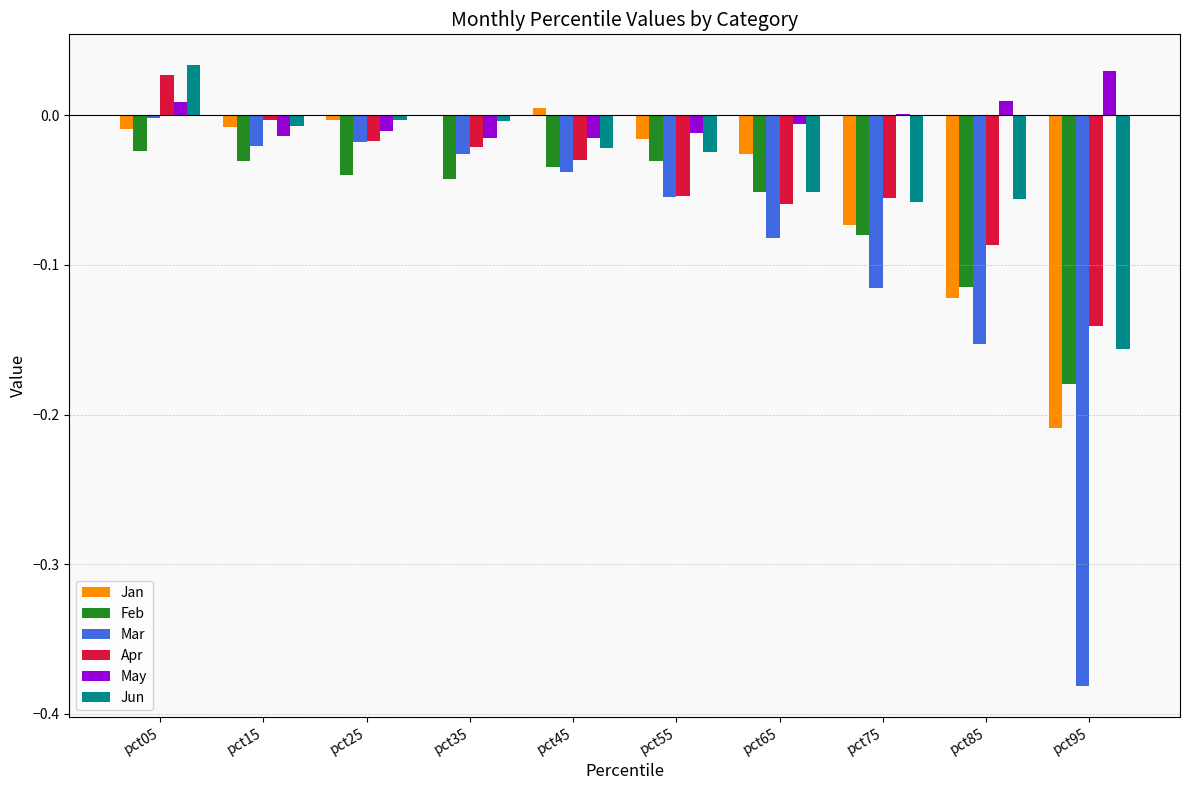

The May series shows 0.0 at pct75. True or false?

True